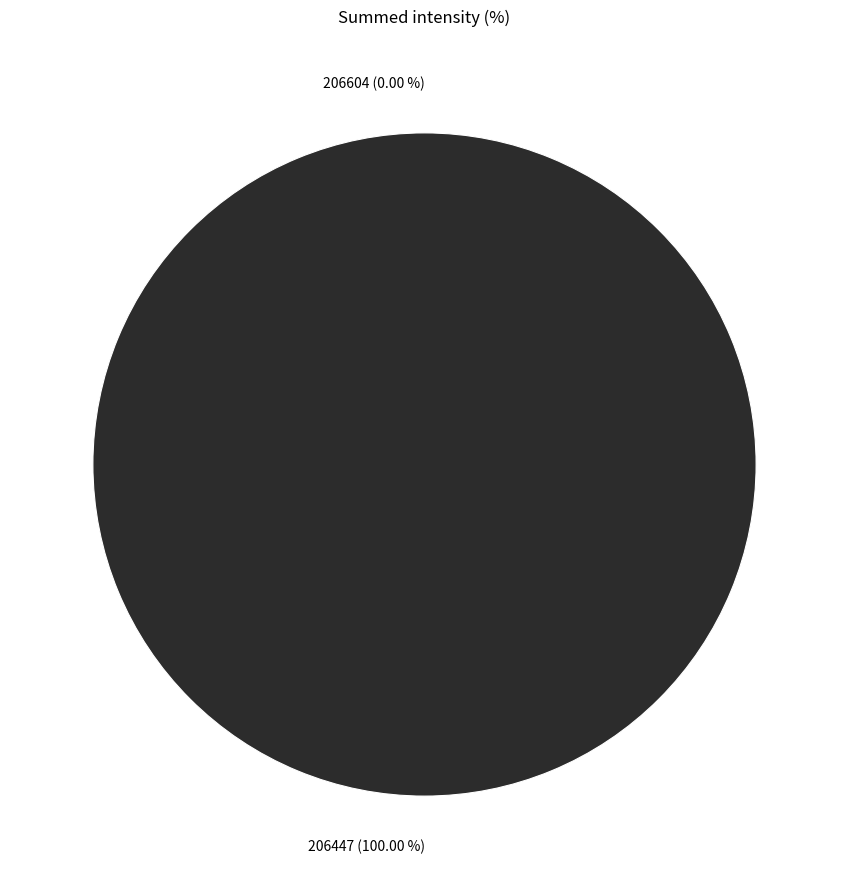

Is it true that 206604 is 1% of the pie?

False